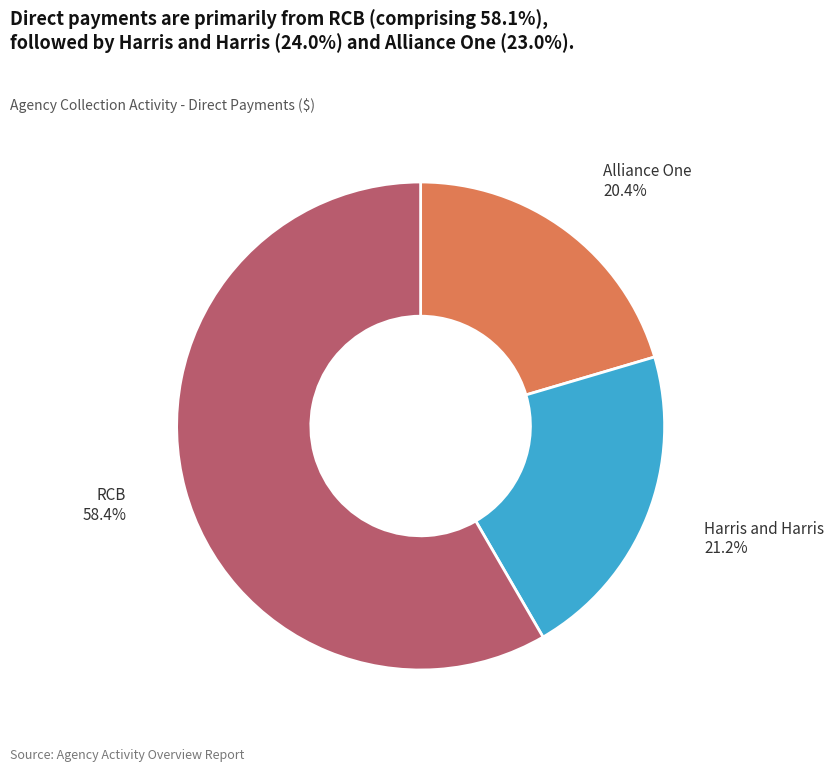

Does any single category account for the majority?

Yes